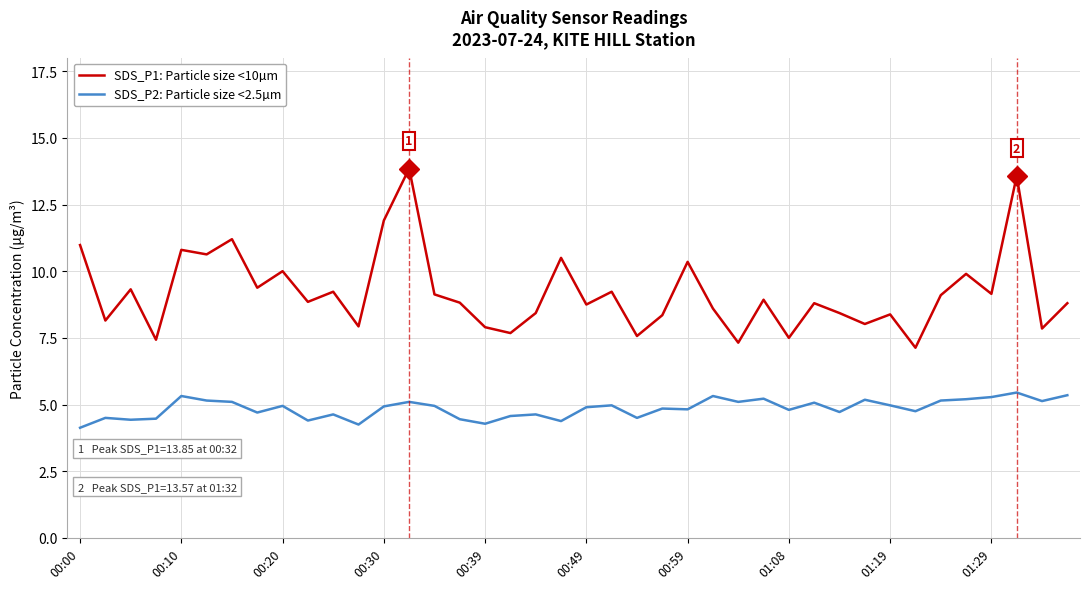

Rank the series by their average value, from lowest to highest.

SDS_P2: Particle size <2.5µm, SDS_P1: Particle size <10µm